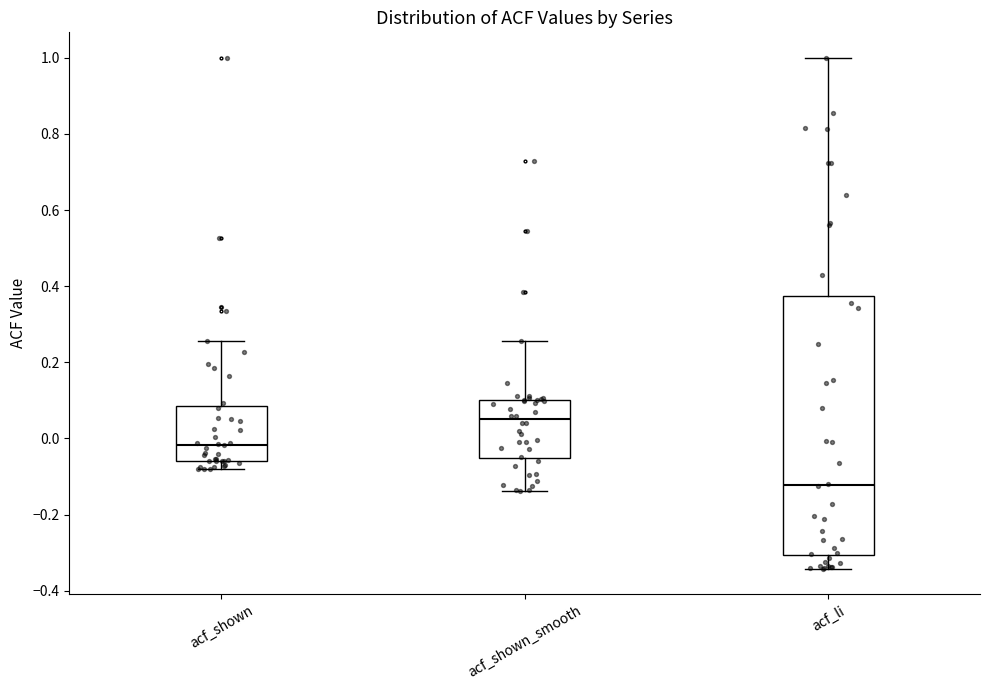

Reading left to right, read every box against the y-axis: the position of its median line, the range the box covers, and the ends of its whiskers. The values are not printed on the chart, so give them approximately, as read against the axis.

acf_shown: median -0.02, box -0.06 to 0.08, whiskers -0.08 to 0.26
acf_shown_smooth: median 0.06, box -0.06 to 0.10, whiskers -0.14 to 0.26
acf_li: median -0.12, box -0.30 to 0.38, whiskers -0.34 to 1.00